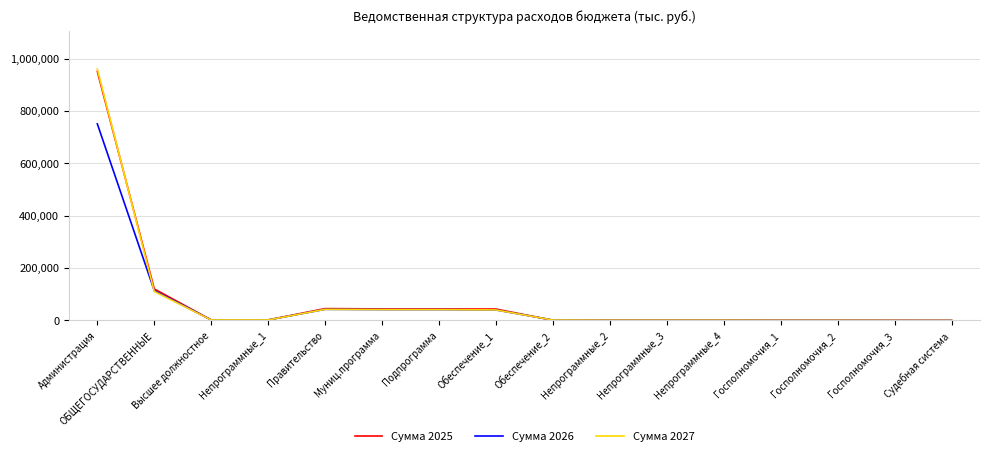

What is the spread (max minus min) of values at Подпрограмма?

2491.2